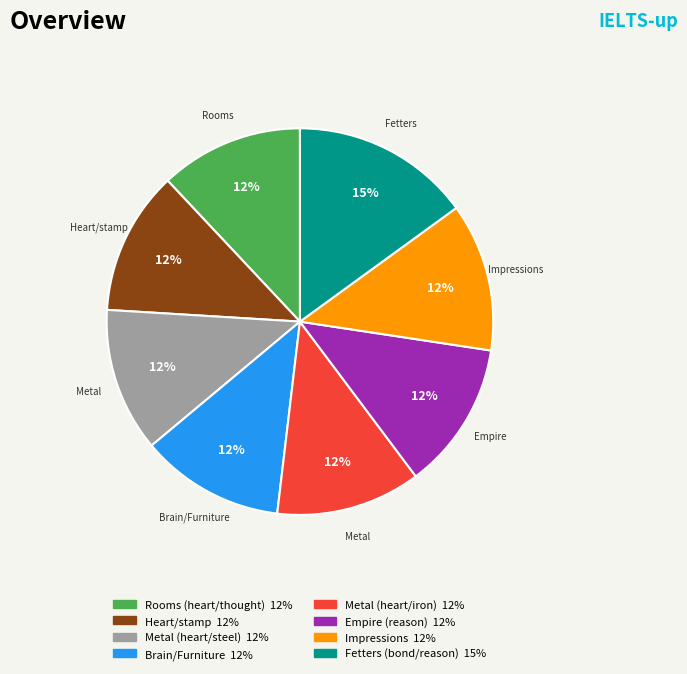

True or false: Impressions accounts for 25% of the total.

False